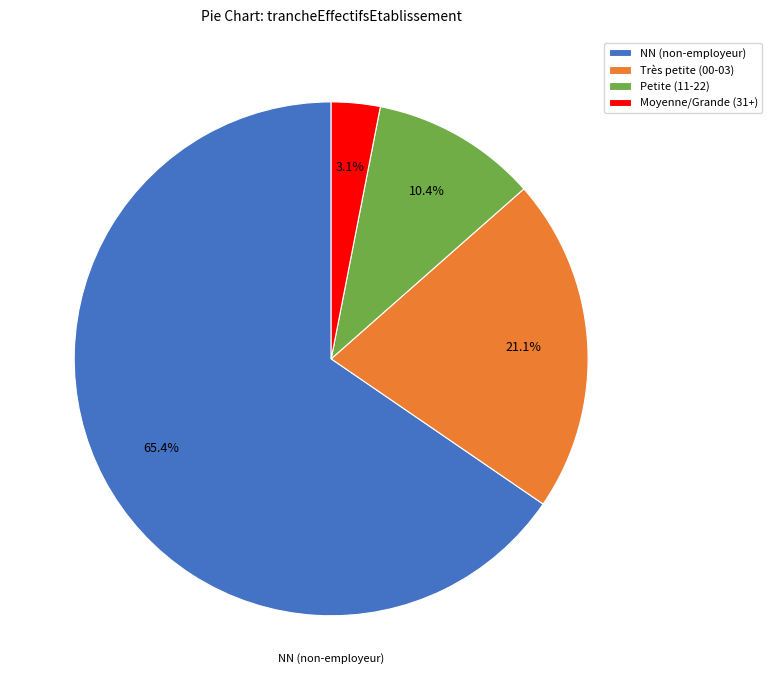

Does NN (non-employeur) account for over 50% of the chart?

Yes